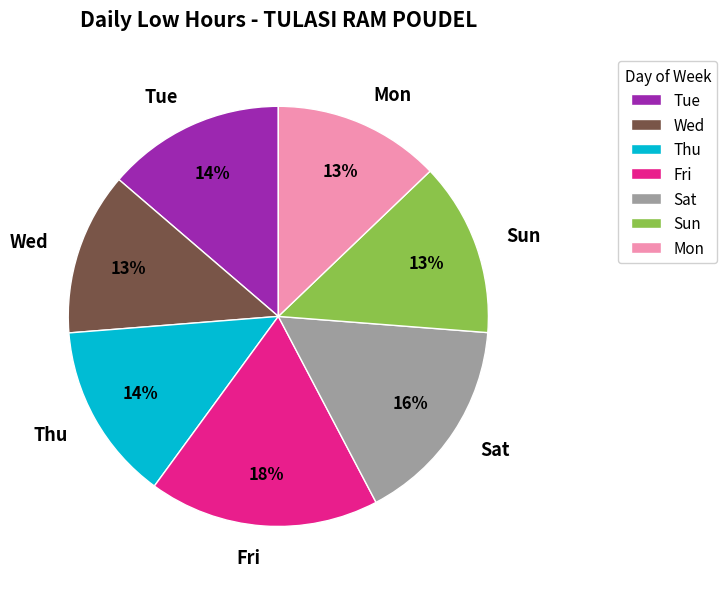

Count the number of slices in the pie.

7